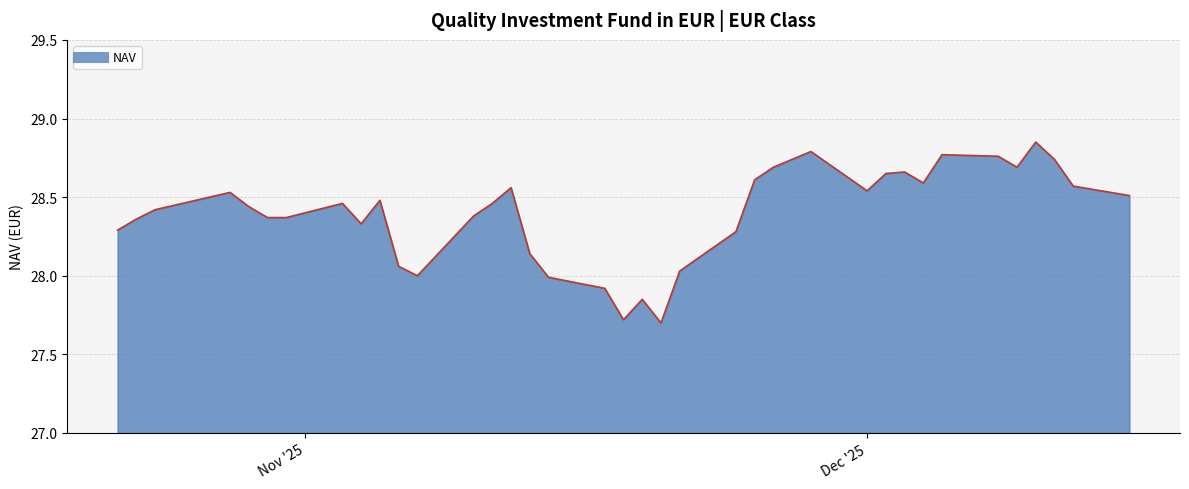

What is the smallest value displayed?

27.7